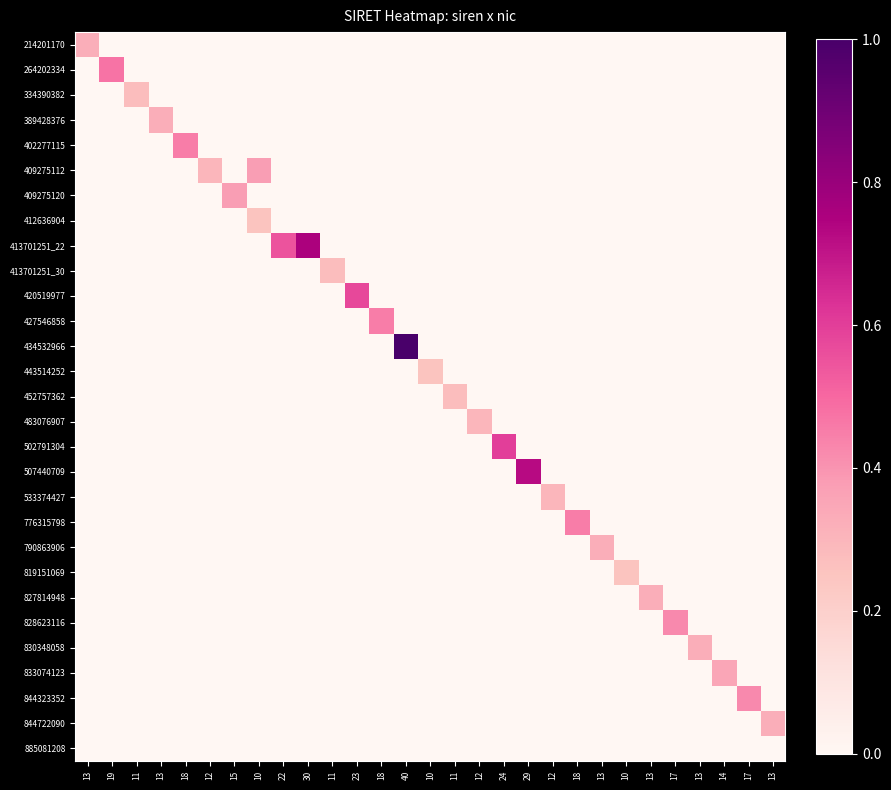

Reading right to left, extract all data points from this chart.

214201170: 13=0.0	17=0.0	14=0.0	13=0.0	17=0.0	13=0.0	10=0.0	13=0.0	18=0.0	12=0.0	29=0.0	24=0.0	12=0.0	11=0.0	10=0.0	40=0.0	18=0.0	23=0.0	11=0.0	30=0.0	22=0.0	10=0.0	15=0.0	12=0.0	18=0.0	13=0.0	11=0.0	19=0.0	13=0.3
264202334: 13=0.0	17=0.0	14=0.0	13=0.0	17=0.0	13=0.0	10=0.0	13=0.0	18=0.0	12=0.0	29=0.0	24=0.0	12=0.0	11=0.0	10=0.0	40=0.0	18=0.0	23=0.0	11=0.0	30=0.0	22=0.0	10=0.0	15=0.0	12=0.0	18=0.0	13=0.0	11=0.0	19=0.5	13=0.0
334390382: 13=0.0	17=0.0	14=0.0	13=0.0	17=0.0	13=0.0	10=0.0	13=0.0	18=0.0	12=0.0	29=0.0	24=0.0	12=0.0	11=0.0	10=0.0	40=0.0	18=0.0	23=0.0	11=0.0	30=0.0	22=0.0	10=0.0	15=0.0	12=0.0	18=0.0	13=0.0	11=0.3	19=0.0	13=0.0
389428376: 13=0.0	17=0.0	14=0.0	13=0.0	17=0.0	13=0.0	10=0.0	13=0.0	18=0.0	12=0.0	29=0.0	24=0.0	12=0.0	11=0.0	10=0.0	40=0.0	18=0.0	23=0.0	11=0.0	30=0.0	22=0.0	10=0.0	15=0.0	12=0.0	18=0.0	13=0.3	11=0.0	19=0.0	13=0.0
402277115: 13=0.0	17=0.0	14=0.0	13=0.0	17=0.0	13=0.0	10=0.0	13=0.0	18=0.0	12=0.0	29=0.0	24=0.0	12=0.0	11=0.0	10=0.0	40=0.0	18=0.0	23=0.0	11=0.0	30=0.0	22=0.0	10=0.0	15=0.0	12=0.0	18=0.5	13=0.0	11=0.0	19=0.0	13=0.0
409275112: 13=0.0	17=0.0	14=0.0	13=0.0	17=0.0	13=0.0	10=0.0	13=0.0	18=0.0	12=0.0	29=0.0	24=0.0	12=0.0	11=0.0	10=0.0	40=0.0	18=0.0	23=0.0	11=0.0	30=0.0	22=0.0	10=0.4	15=0.0	12=0.3	18=0.0	13=0.0	11=0.0	19=0.0	13=0.0
409275120: 13=0.0	17=0.0	14=0.0	13=0.0	17=0.0	13=0.0	10=0.0	13=0.0	18=0.0	12=0.0	29=0.0	24=0.0	12=0.0	11=0.0	10=0.0	40=0.0	18=0.0	23=0.0	11=0.0	30=0.0	22=0.0	10=0.0	15=0.4	12=0.0	18=0.0	13=0.0	11=0.0	19=0.0	13=0.0
412636904: 13=0.0	17=0.0	14=0.0	13=0.0	17=0.0	13=0.0	10=0.0	13=0.0	18=0.0	12=0.0	29=0.0	24=0.0	12=0.0	11=0.0	10=0.0	40=0.0	18=0.0	23=0.0	11=0.0	30=0.0	22=0.0	10=0.2	15=0.0	12=0.0	18=0.0	13=0.0	11=0.0	19=0.0	13=0.0
413701251_22: 13=0.0	17=0.0	14=0.0	13=0.0	17=0.0	13=0.0	10=0.0	13=0.0	18=0.0	12=0.0	29=0.0	24=0.0	12=0.0	11=0.0	10=0.0	40=0.0	18=0.0	23=0.0	11=0.0	30=0.8	22=0.6	10=0.0	15=0.0	12=0.0	18=0.0	13=0.0	11=0.0	19=0.0	13=0.0
413701251_30: 13=0.0	17=0.0	14=0.0	13=0.0	17=0.0	13=0.0	10=0.0	13=0.0	18=0.0	12=0.0	29=0.0	24=0.0	12=0.0	11=0.0	10=0.0	40=0.0	18=0.0	23=0.0	11=0.3	30=0.0	22=0.0	10=0.0	15=0.0	12=0.0	18=0.0	13=0.0	11=0.0	19=0.0	13=0.0
420519977: 13=0.0	17=0.0	14=0.0	13=0.0	17=0.0	13=0.0	10=0.0	13=0.0	18=0.0	12=0.0	29=0.0	24=0.0	12=0.0	11=0.0	10=0.0	40=0.0	18=0.0	23=0.6	11=0.0	30=0.0	22=0.0	10=0.0	15=0.0	12=0.0	18=0.0	13=0.0	11=0.0	19=0.0	13=0.0
427546858: 13=0.0	17=0.0	14=0.0	13=0.0	17=0.0	13=0.0	10=0.0	13=0.0	18=0.0	12=0.0	29=0.0	24=0.0	12=0.0	11=0.0	10=0.0	40=0.0	18=0.5	23=0.0	11=0.0	30=0.0	22=0.0	10=0.0	15=0.0	12=0.0	18=0.0	13=0.0	11=0.0	19=0.0	13=0.0
434532966: 13=0.0	17=0.0	14=0.0	13=0.0	17=0.0	13=0.0	10=0.0	13=0.0	18=0.0	12=0.0	29=0.0	24=0.0	12=0.0	11=0.0	10=0.0	40=1.0	18=0.0	23=0.0	11=0.0	30=0.0	22=0.0	10=0.0	15=0.0	12=0.0	18=0.0	13=0.0	11=0.0	19=0.0	13=0.0
443514252: 13=0.0	17=0.0	14=0.0	13=0.0	17=0.0	13=0.0	10=0.0	13=0.0	18=0.0	12=0.0	29=0.0	24=0.0	12=0.0	11=0.0	10=0.2	40=0.0	18=0.0	23=0.0	11=0.0	30=0.0	22=0.0	10=0.0	15=0.0	12=0.0	18=0.0	13=0.0	11=0.0	19=0.0	13=0.0
452757362: 13=0.0	17=0.0	14=0.0	13=0.0	17=0.0	13=0.0	10=0.0	13=0.0	18=0.0	12=0.0	29=0.0	24=0.0	12=0.0	11=0.3	10=0.0	40=0.0	18=0.0	23=0.0	11=0.0	30=0.0	22=0.0	10=0.0	15=0.0	12=0.0	18=0.0	13=0.0	11=0.0	19=0.0	13=0.0
483076907: 13=0.0	17=0.0	14=0.0	13=0.0	17=0.0	13=0.0	10=0.0	13=0.0	18=0.0	12=0.0	29=0.0	24=0.0	12=0.3	11=0.0	10=0.0	40=0.0	18=0.0	23=0.0	11=0.0	30=0.0	22=0.0	10=0.0	15=0.0	12=0.0	18=0.0	13=0.0	11=0.0	19=0.0	13=0.0
502791304: 13=0.0	17=0.0	14=0.0	13=0.0	17=0.0	13=0.0	10=0.0	13=0.0	18=0.0	12=0.0	29=0.0	24=0.6	12=0.0	11=0.0	10=0.0	40=0.0	18=0.0	23=0.0	11=0.0	30=0.0	22=0.0	10=0.0	15=0.0	12=0.0	18=0.0	13=0.0	11=0.0	19=0.0	13=0.0
507440709: 13=0.0	17=0.0	14=0.0	13=0.0	17=0.0	13=0.0	10=0.0	13=0.0	18=0.0	12=0.0	29=0.7	24=0.0	12=0.0	11=0.0	10=0.0	40=0.0	18=0.0	23=0.0	11=0.0	30=0.0	22=0.0	10=0.0	15=0.0	12=0.0	18=0.0	13=0.0	11=0.0	19=0.0	13=0.0
533374427: 13=0.0	17=0.0	14=0.0	13=0.0	17=0.0	13=0.0	10=0.0	13=0.0	18=0.0	12=0.3	29=0.0	24=0.0	12=0.0	11=0.0	10=0.0	40=0.0	18=0.0	23=0.0	11=0.0	30=0.0	22=0.0	10=0.0	15=0.0	12=0.0	18=0.0	13=0.0	11=0.0	19=0.0	13=0.0
776315798: 13=0.0	17=0.0	14=0.0	13=0.0	17=0.0	13=0.0	10=0.0	13=0.0	18=0.5	12=0.0	29=0.0	24=0.0	12=0.0	11=0.0	10=0.0	40=0.0	18=0.0	23=0.0	11=0.0	30=0.0	22=0.0	10=0.0	15=0.0	12=0.0	18=0.0	13=0.0	11=0.0	19=0.0	13=0.0
790863906: 13=0.0	17=0.0	14=0.0	13=0.0	17=0.0	13=0.0	10=0.0	13=0.3	18=0.0	12=0.0	29=0.0	24=0.0	12=0.0	11=0.0	10=0.0	40=0.0	18=0.0	23=0.0	11=0.0	30=0.0	22=0.0	10=0.0	15=0.0	12=0.0	18=0.0	13=0.0	11=0.0	19=0.0	13=0.0
819151069: 13=0.0	17=0.0	14=0.0	13=0.0	17=0.0	13=0.0	10=0.2	13=0.0	18=0.0	12=0.0	29=0.0	24=0.0	12=0.0	11=0.0	10=0.0	40=0.0	18=0.0	23=0.0	11=0.0	30=0.0	22=0.0	10=0.0	15=0.0	12=0.0	18=0.0	13=0.0	11=0.0	19=0.0	13=0.0
827814948: 13=0.0	17=0.0	14=0.0	13=0.0	17=0.0	13=0.3	10=0.0	13=0.0	18=0.0	12=0.0	29=0.0	24=0.0	12=0.0	11=0.0	10=0.0	40=0.0	18=0.0	23=0.0	11=0.0	30=0.0	22=0.0	10=0.0	15=0.0	12=0.0	18=0.0	13=0.0	11=0.0	19=0.0	13=0.0
828623116: 13=0.0	17=0.0	14=0.0	13=0.0	17=0.4	13=0.0	10=0.0	13=0.0	18=0.0	12=0.0	29=0.0	24=0.0	12=0.0	11=0.0	10=0.0	40=0.0	18=0.0	23=0.0	11=0.0	30=0.0	22=0.0	10=0.0	15=0.0	12=0.0	18=0.0	13=0.0	11=0.0	19=0.0	13=0.0
830348058: 13=0.0	17=0.0	14=0.0	13=0.3	17=0.0	13=0.0	10=0.0	13=0.0	18=0.0	12=0.0	29=0.0	24=0.0	12=0.0	11=0.0	10=0.0	40=0.0	18=0.0	23=0.0	11=0.0	30=0.0	22=0.0	10=0.0	15=0.0	12=0.0	18=0.0	13=0.0	11=0.0	19=0.0	13=0.0
833074123: 13=0.0	17=0.0	14=0.3	13=0.0	17=0.0	13=0.0	10=0.0	13=0.0	18=0.0	12=0.0	29=0.0	24=0.0	12=0.0	11=0.0	10=0.0	40=0.0	18=0.0	23=0.0	11=0.0	30=0.0	22=0.0	10=0.0	15=0.0	12=0.0	18=0.0	13=0.0	11=0.0	19=0.0	13=0.0
844323352: 13=0.0	17=0.4	14=0.0	13=0.0	17=0.0	13=0.0	10=0.0	13=0.0	18=0.0	12=0.0	29=0.0	24=0.0	12=0.0	11=0.0	10=0.0	40=0.0	18=0.0	23=0.0	11=0.0	30=0.0	22=0.0	10=0.0	15=0.0	12=0.0	18=0.0	13=0.0	11=0.0	19=0.0	13=0.0
844722090: 13=0.3	17=0.0	14=0.0	13=0.0	17=0.0	13=0.0	10=0.0	13=0.0	18=0.0	12=0.0	29=0.0	24=0.0	12=0.0	11=0.0	10=0.0	40=0.0	18=0.0	23=0.0	11=0.0	30=0.0	22=0.0	10=0.0	15=0.0	12=0.0	18=0.0	13=0.0	11=0.0	19=0.0	13=0.0
885081208: 13=0.0	17=0.0	14=0.0	13=0.0	17=0.0	13=0.0	10=0.0	13=0.0	18=0.0	12=0.0	29=0.0	24=0.0	12=0.0	11=0.0	10=0.0	40=0.0	18=0.0	23=0.0	11=0.0	30=0.0	22=0.0	10=0.0	15=0.0	12=0.0	18=0.0	13=0.0	11=0.0	19=0.0	13=0.0